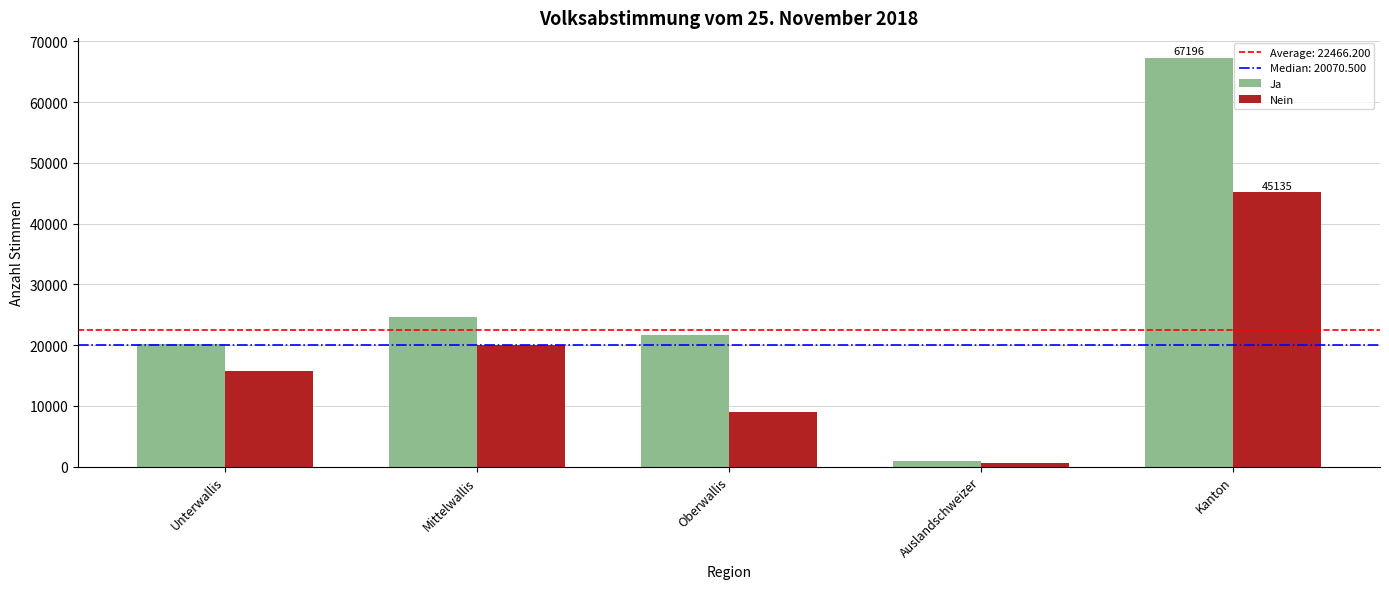

What is the total value across all series at Unterwallis?

35802